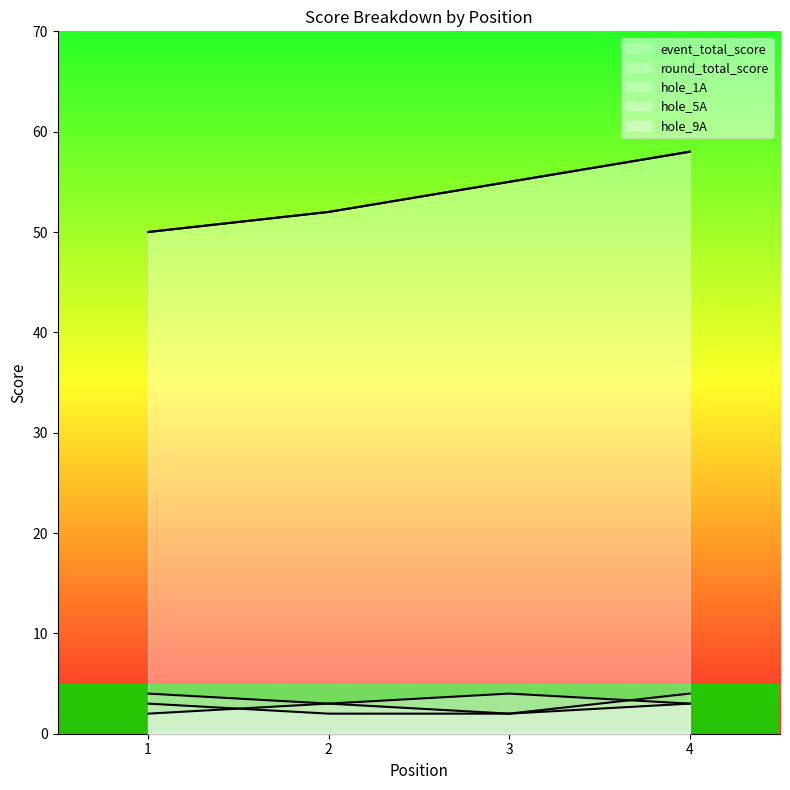

How many data points in round_total_score are above 55?

1